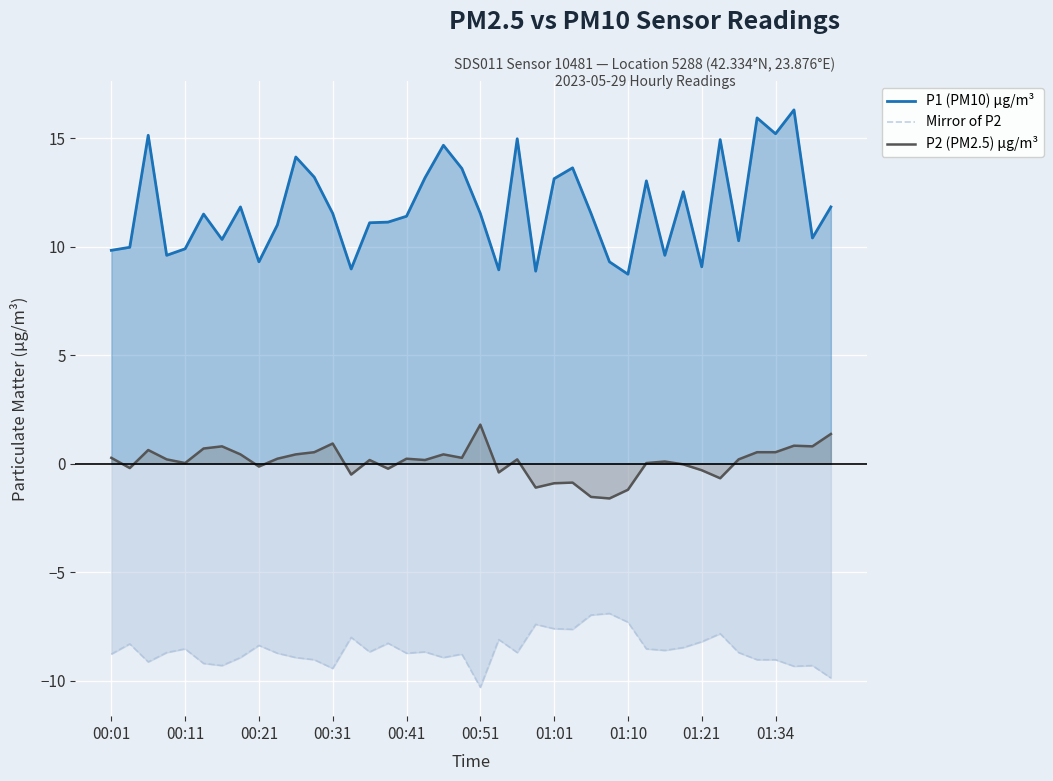

How many values in the Mirror of P2 series exceed -8?

7